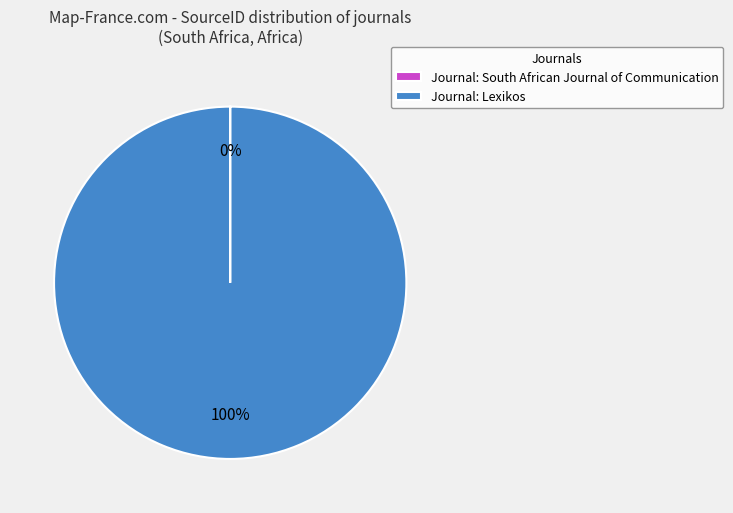

Which category has the biggest portion of the pie?

Journal: Lexikos